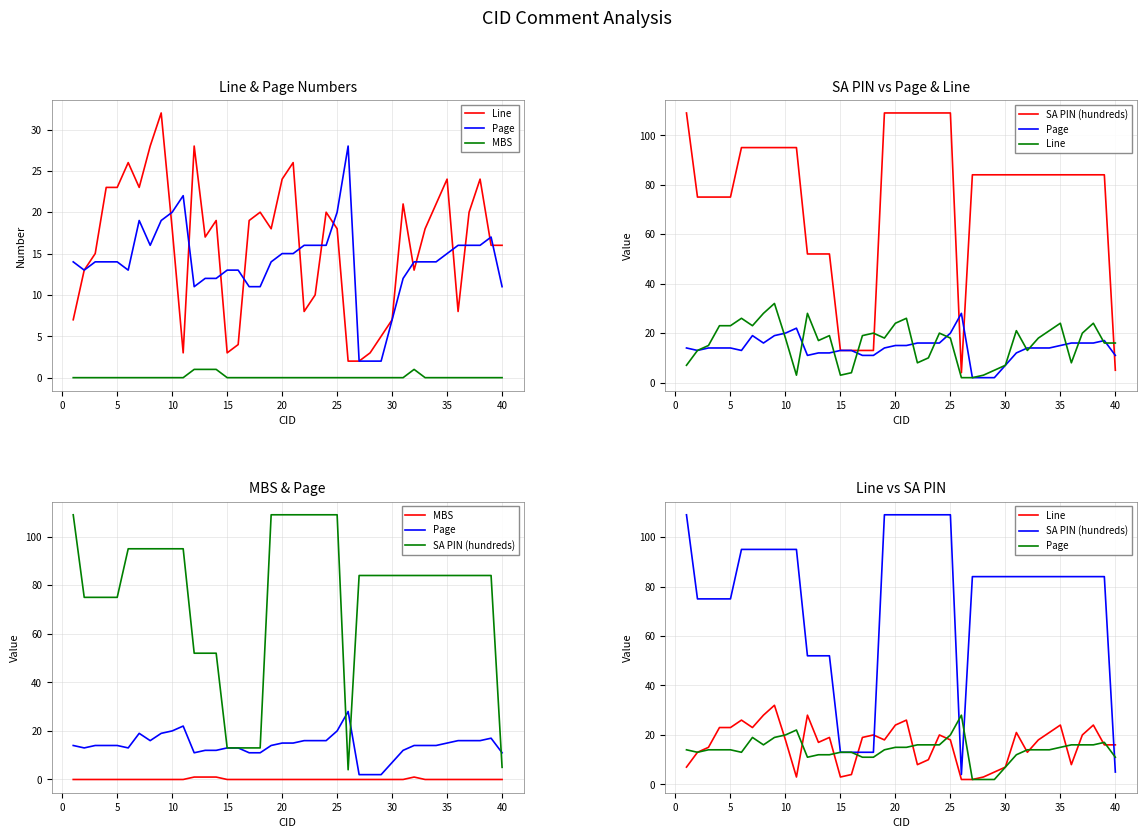

List the series in order of their peak value, highest first.

SA PIN (hundreds), Line, Page, MBS